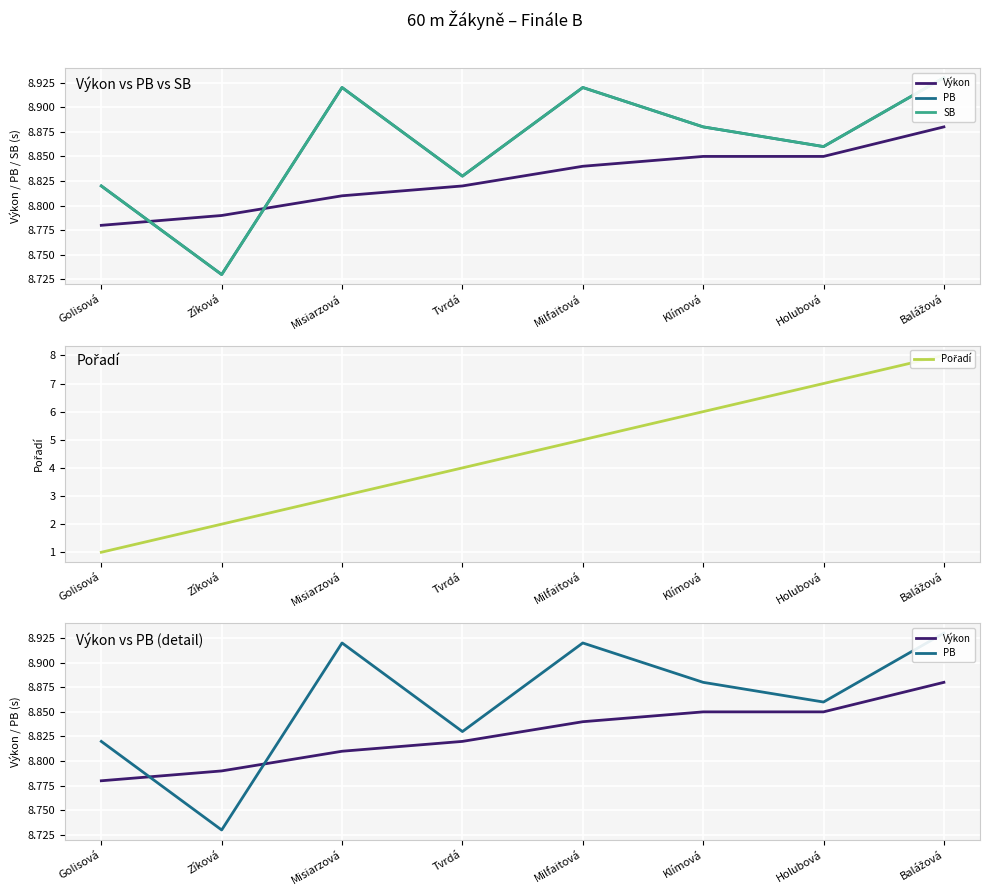

Count the Výkon values in the range 8 to 9.

8